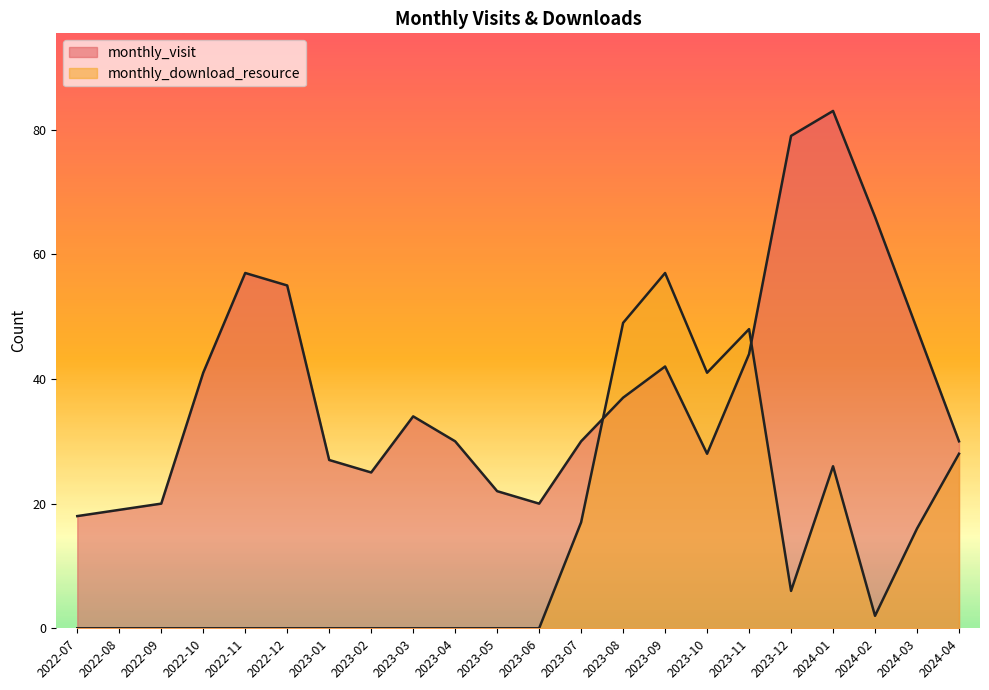

What is the label of the 16th point from the left?

2023-10